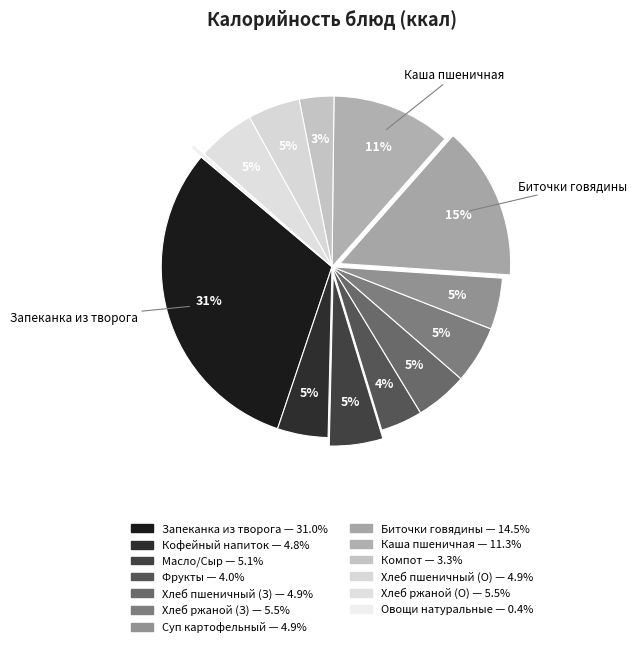

Rank the categories by value from lowest to highest.

Овощи натуральные свежие, Компот из смеси сухофруктов, Фрукты сезонные, Кофейный напиток с молоком, Суп картофельный с клецками, хлеб пшеничный (завтрак), хлеб пшеничный (обед), Масло сливочное, сыр Российский, хлеб ржаной (завтрак), хлеб ржаной (обед), Каша пшеничная рассыпчатая, Биточки говядины с маслом, Запеканка из творога с морковью